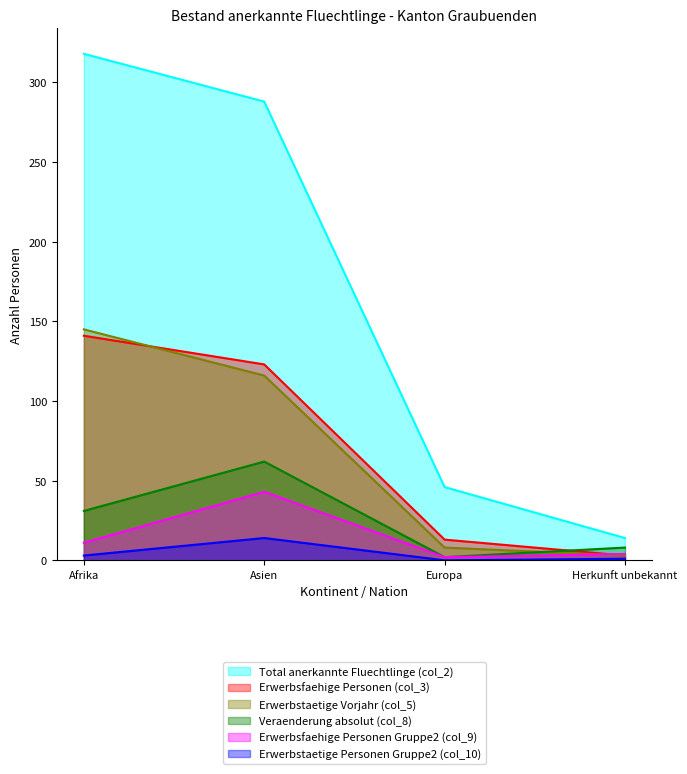

At how many categories does at least one series exceed 147?

2